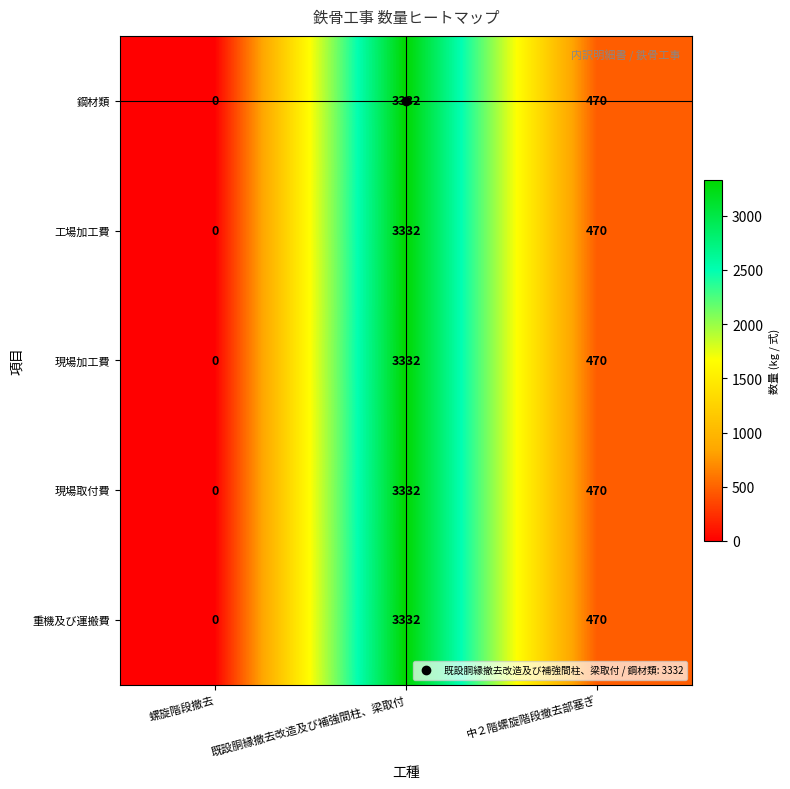

The value of 鋼材類 at 中２階螺旋階段撤去部塞ぎ is 188. True or false?

False